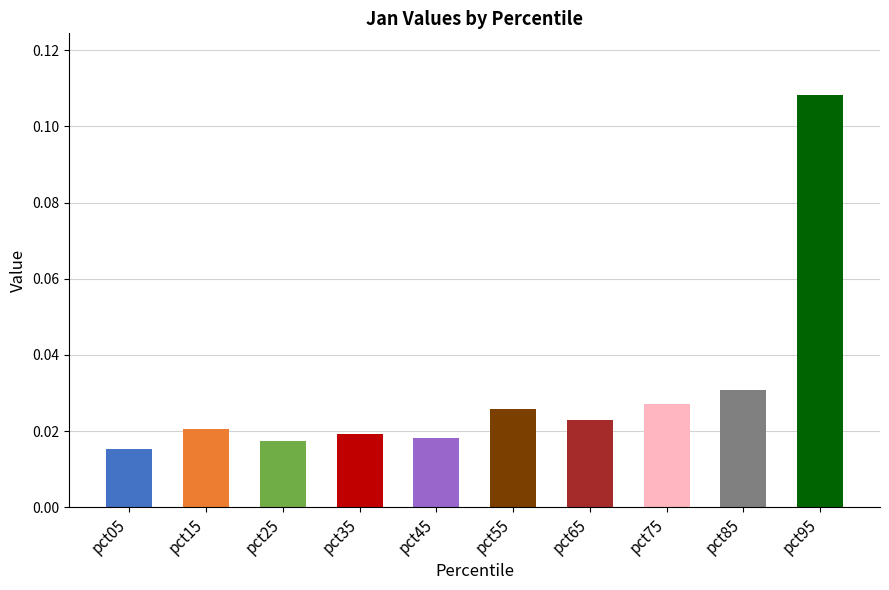

How many values are between 0 and 1?

10